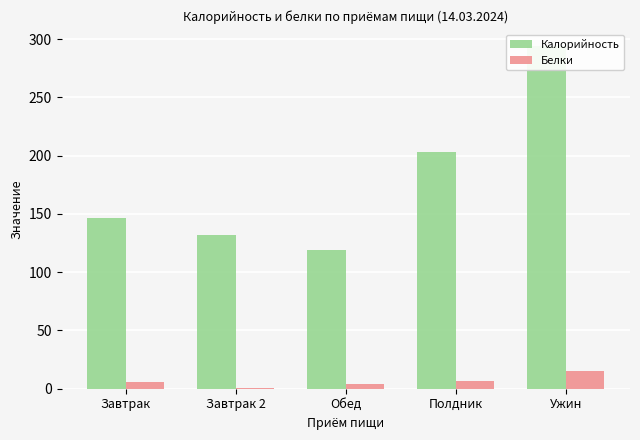

What is the value of the Белки bar at the 2nd from the left?

0.2